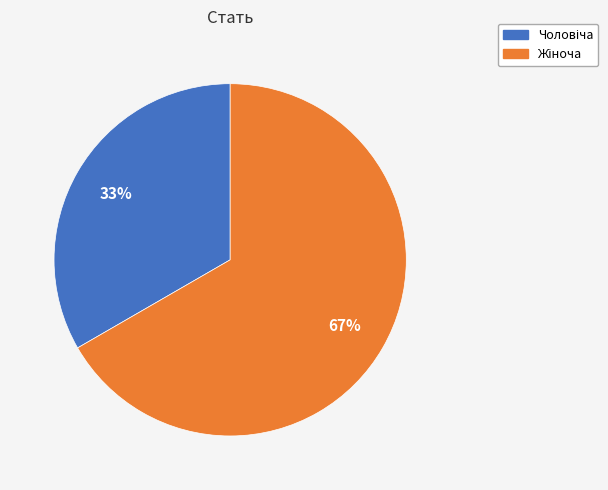

Is there a majority slice in this chart?

Yes